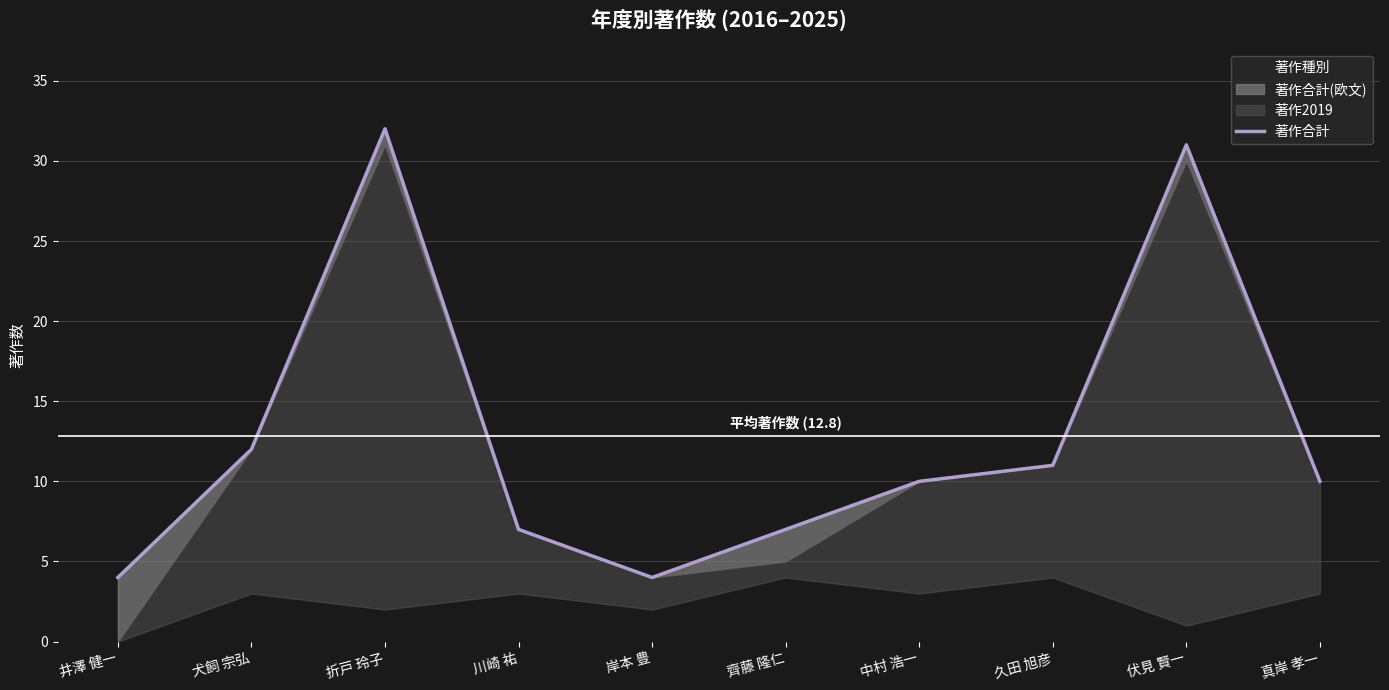

What is the ratio of the value at 井澤 健一 to the value at 真岸 孝一?

0.4